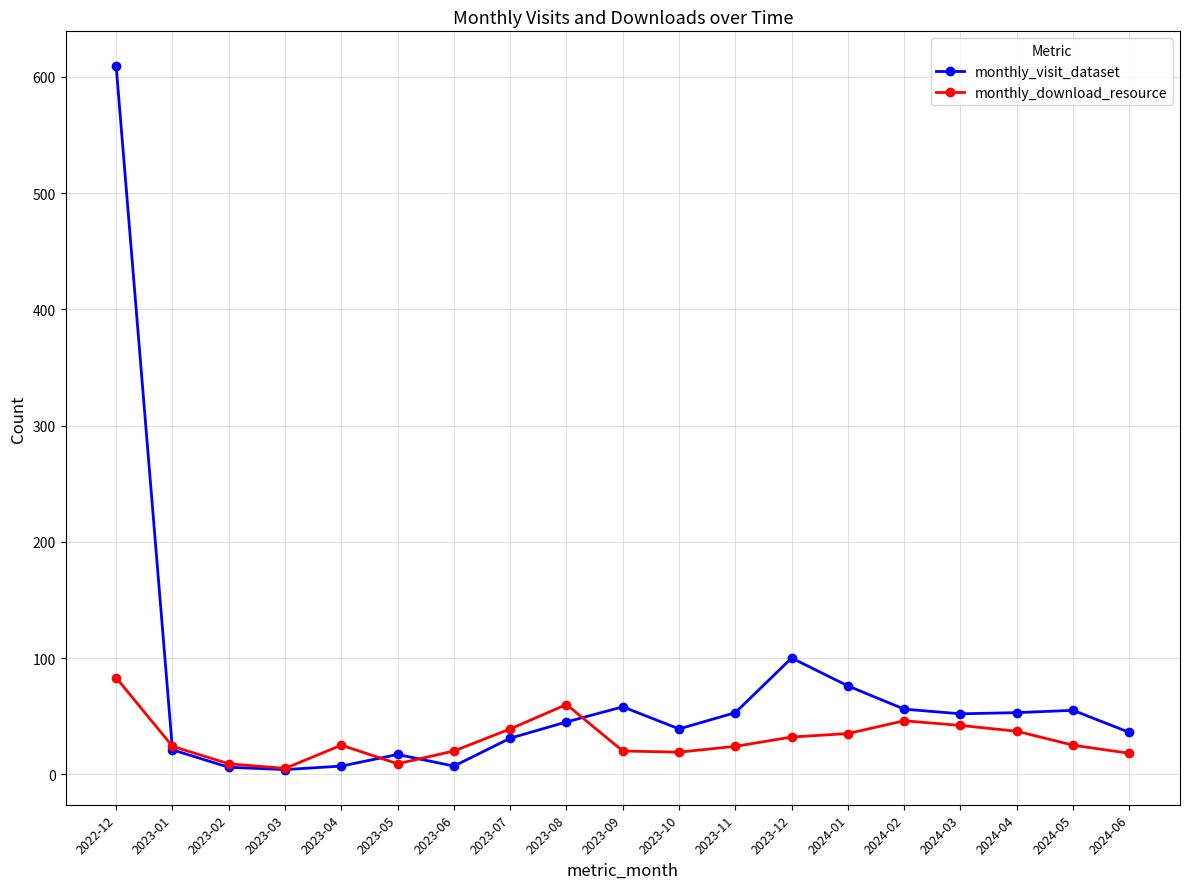

Which series ends up on top after the final intersection of monthly_download_resource and monthly_visit_dataset?

monthly_visit_dataset